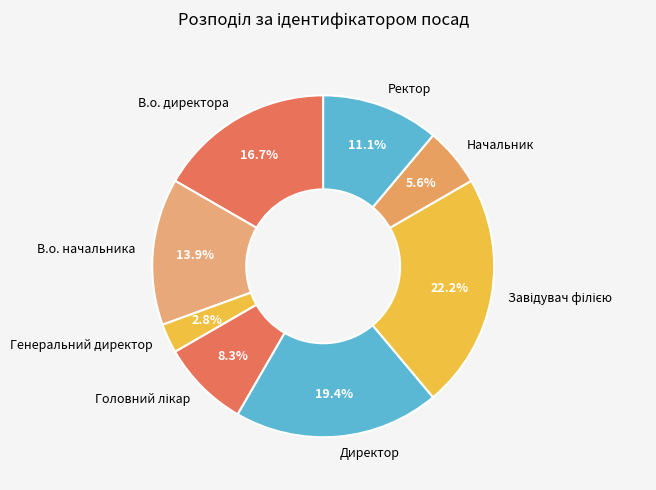

To the nearest percent, what is the average slice percentage?

12%